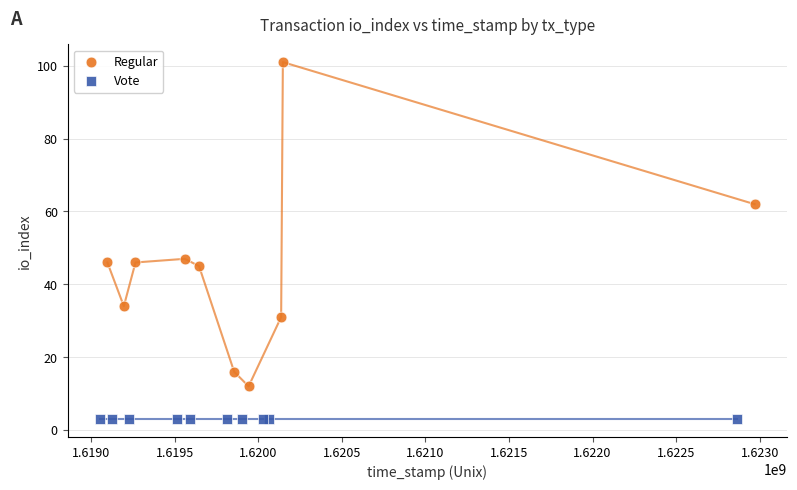

Which series contains the highest Y value?

Regular